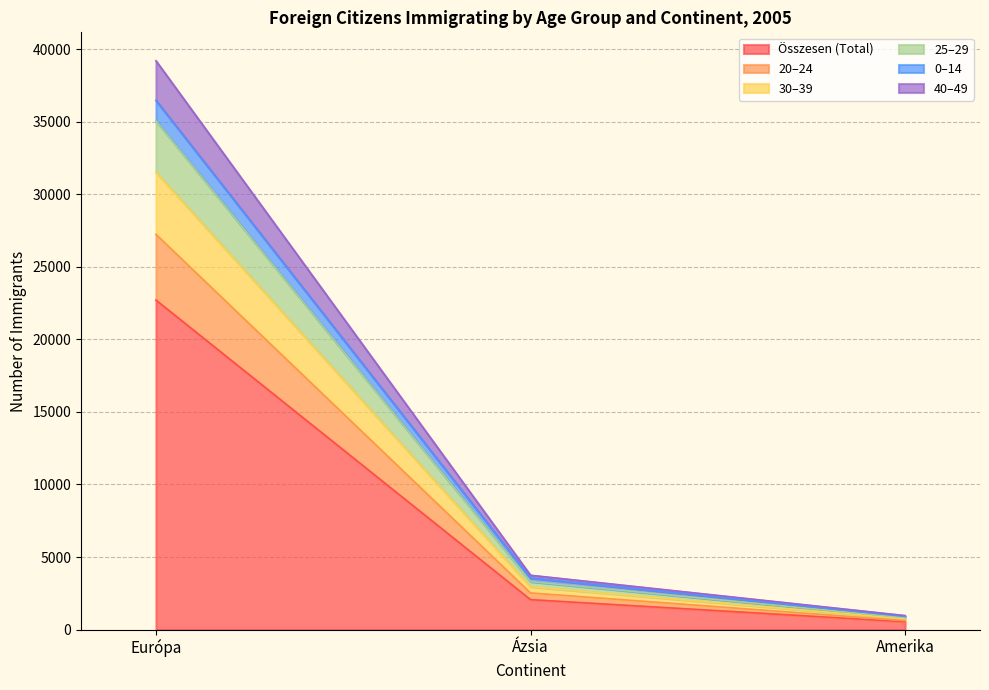

Which category has the lowest value in the Összesen (Total) series?

Amerika